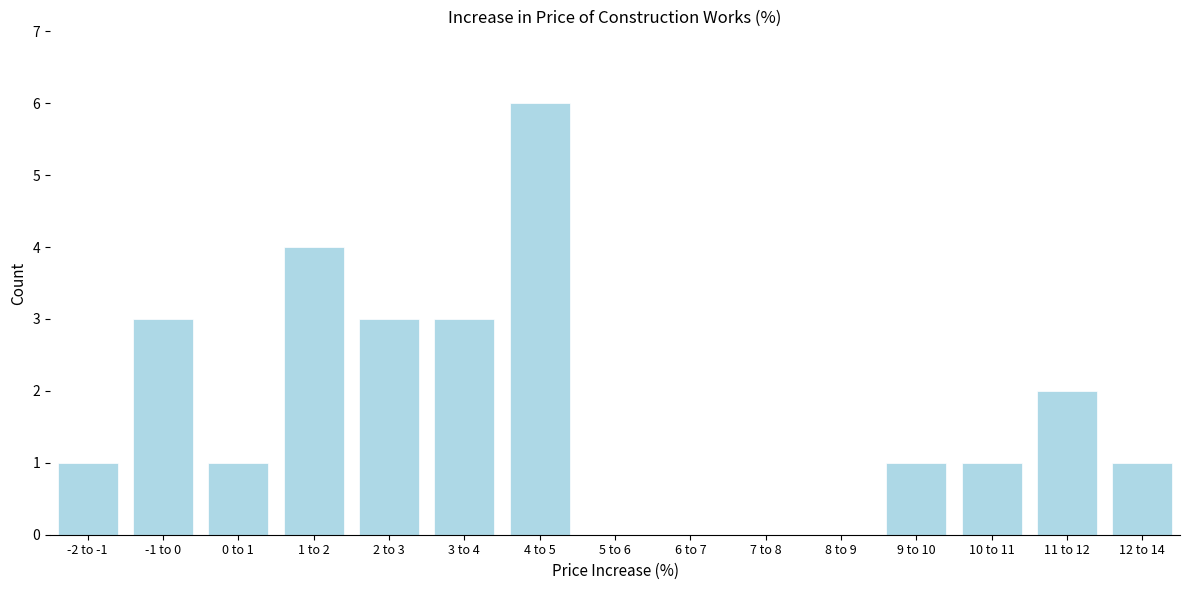

Reading left to right, what are all the values shown in this chart?

-2 to -1=1	-1 to 0=3	0 to 1=1	1 to 2=4	2 to 3=3	3 to 4=3	4 to 5=6	5 to 6=0	6 to 7=0	7 to 8=0	8 to 9=0	9 to 10=1	10 to 11=1	11 to 12=2	12 to 14=1